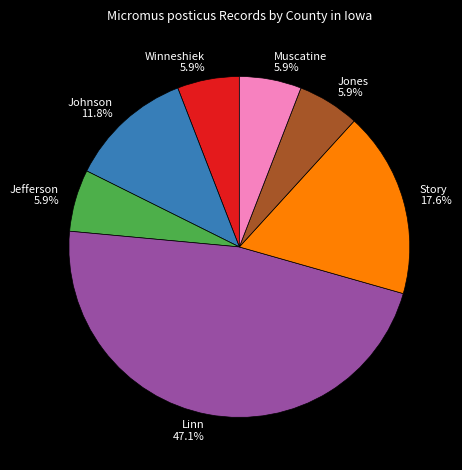

To the nearest percent, what percentage of the pie is Story?

18%